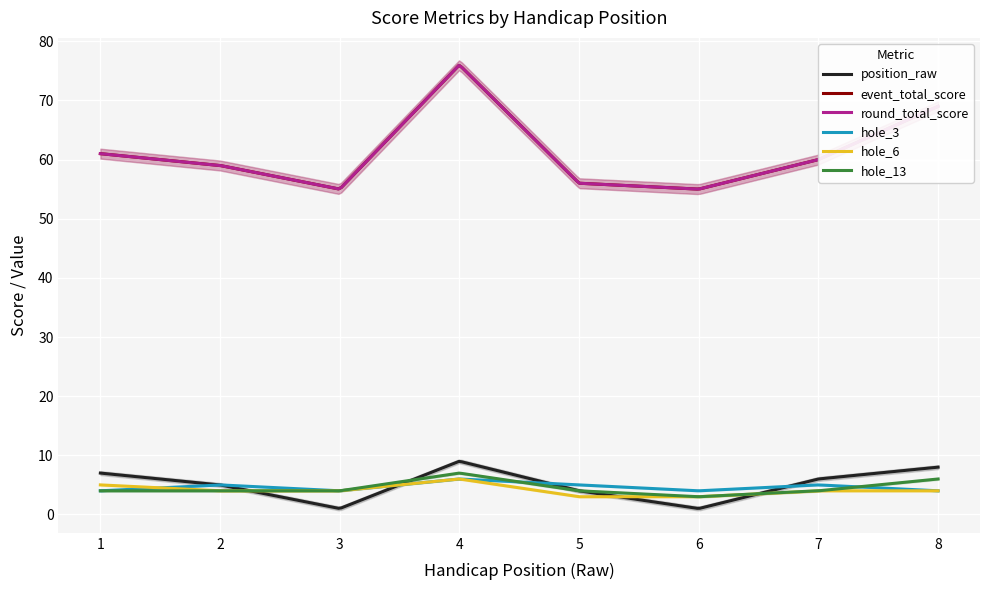

At how many categories does at least one series exceed 49?

8